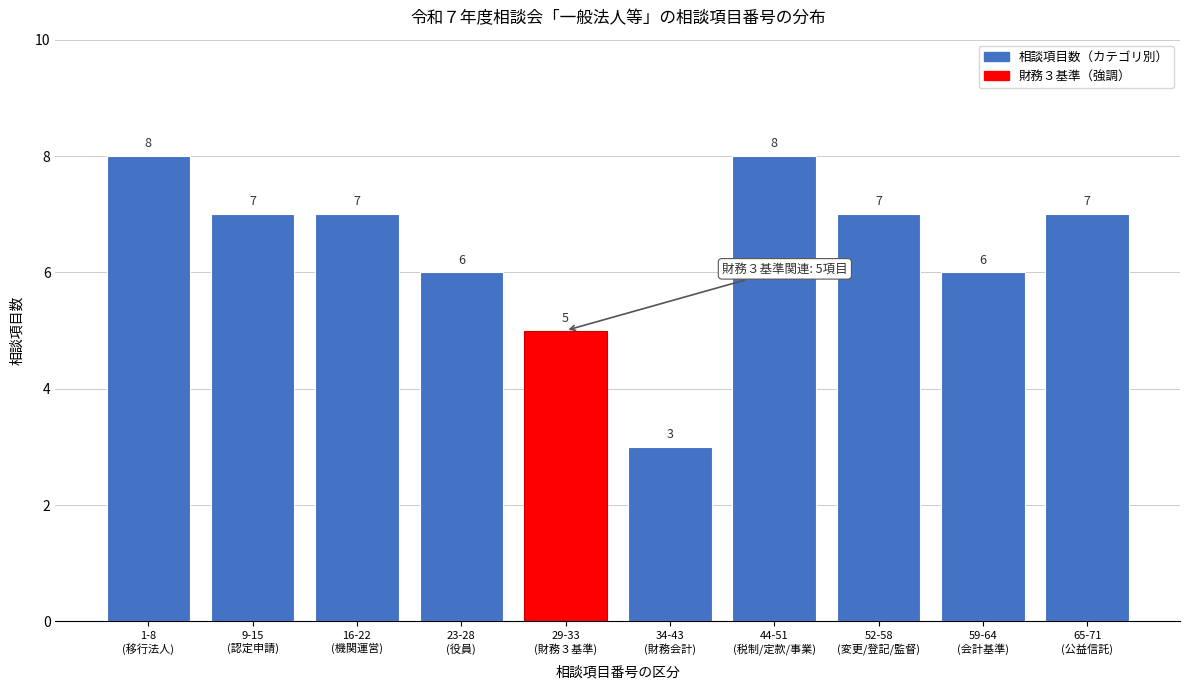

Reading right to left, extract all data points from this chart.

7	6	7	8	3	5	6	7	7	8